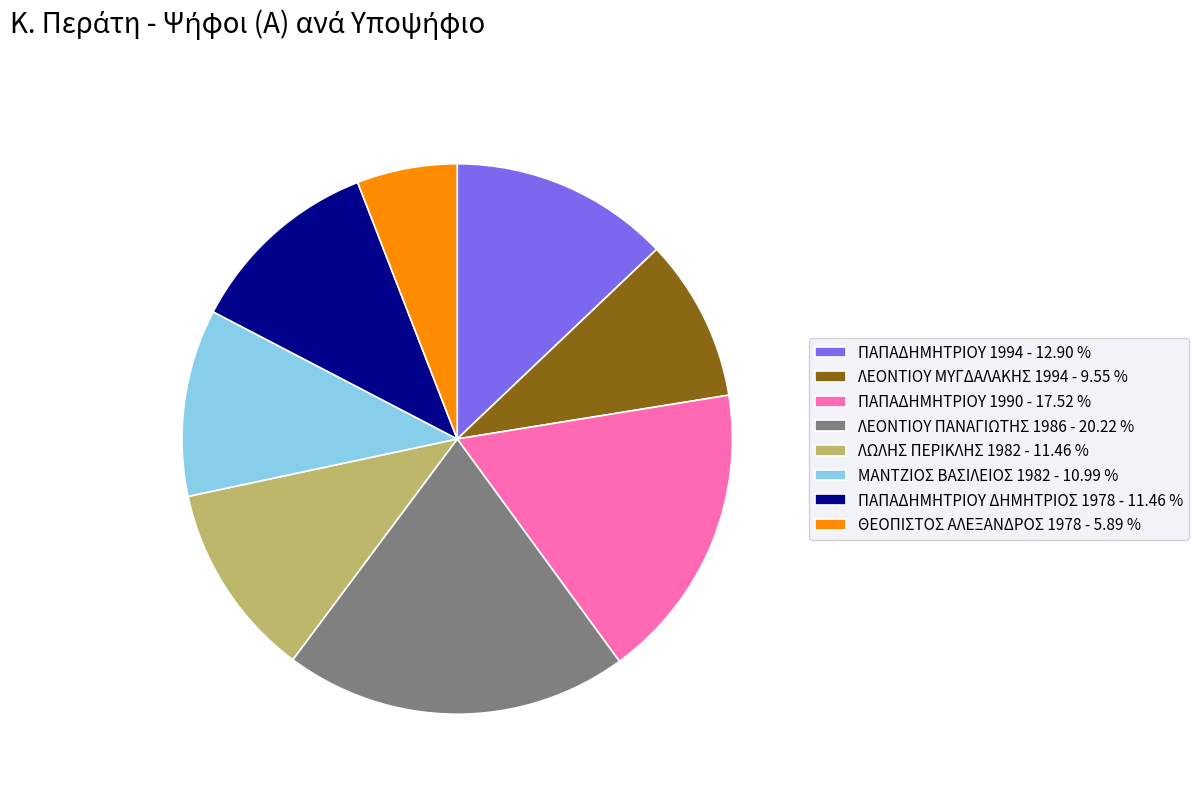

Approximately how many times larger is the value at ΛΩΛΗΣ ΠΕΡΙΚΛΗΣ 1982 - 11.46 % compared to ΠΑΠΑΔΗΜΗΤΡΙΟΥ 1994 - 12.90 %?

0.9